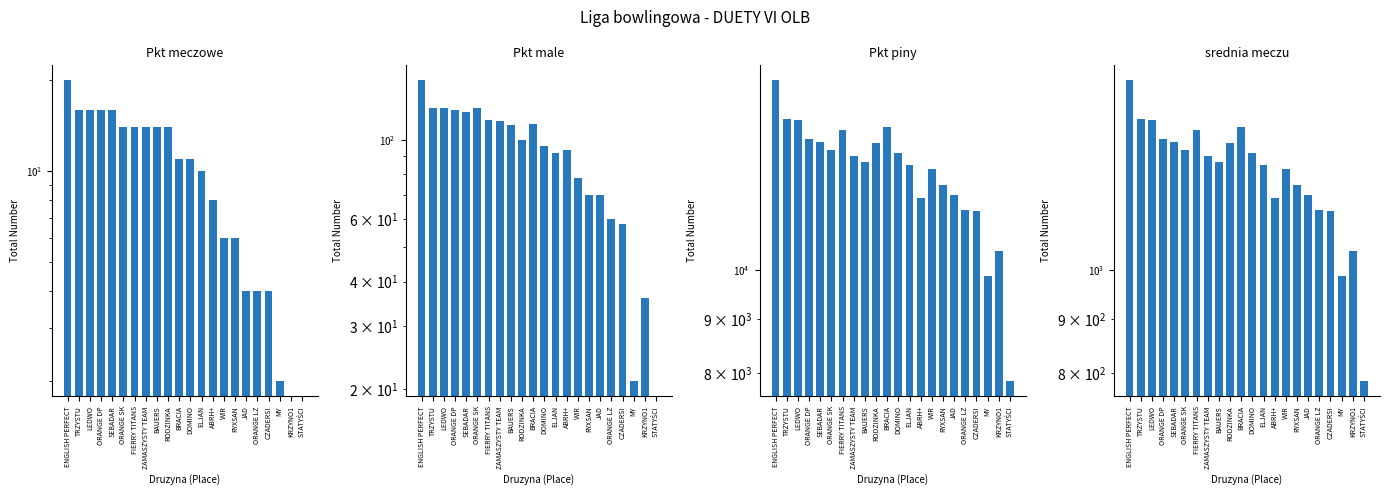

Which series has the largest range (max minus min)?

Pkt piny